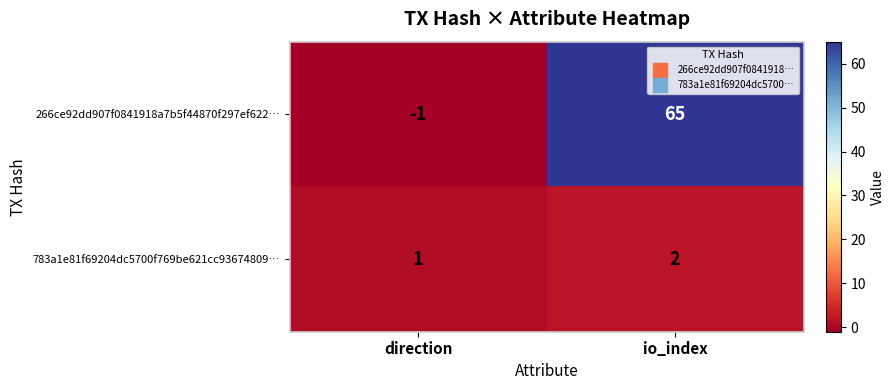

What is the total value across all series at io_index?

67